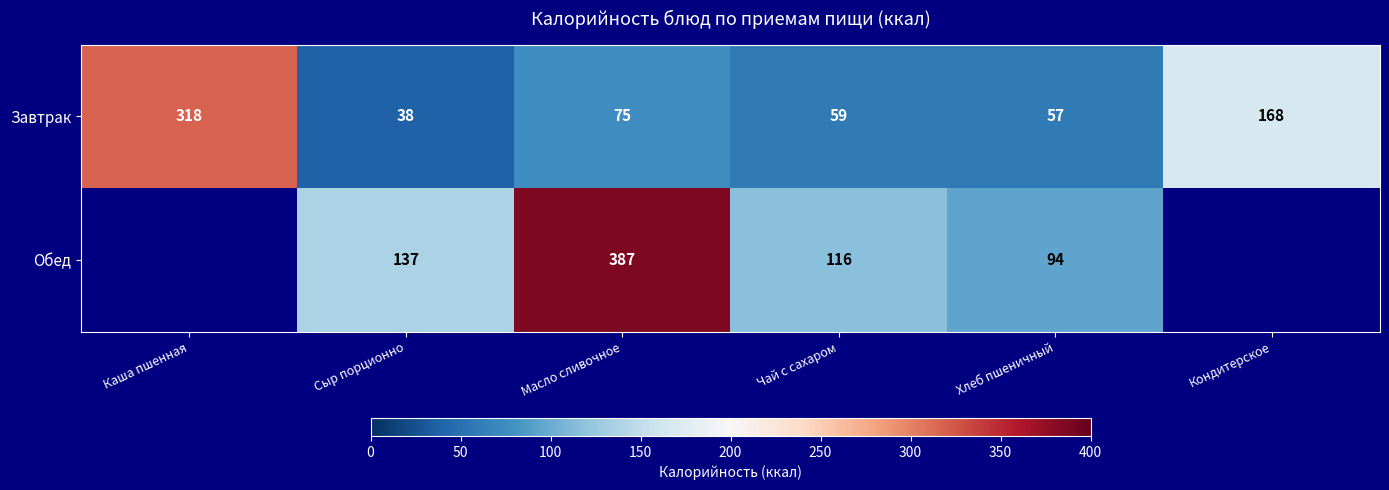

What is the average value of the Завтрак series?

119